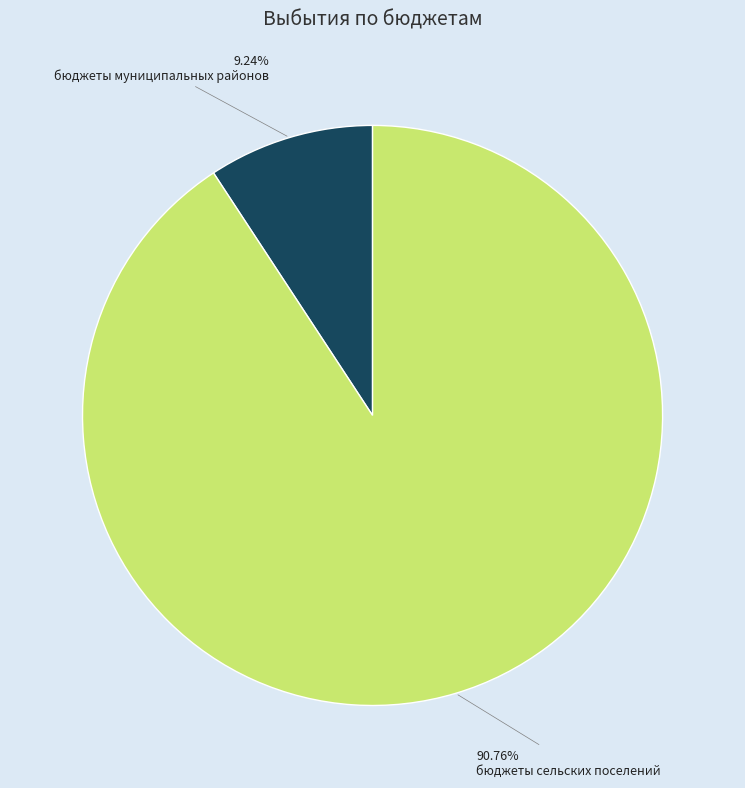

To the nearest percent, what portion does бюджеты муниципальных районов represent?

9%